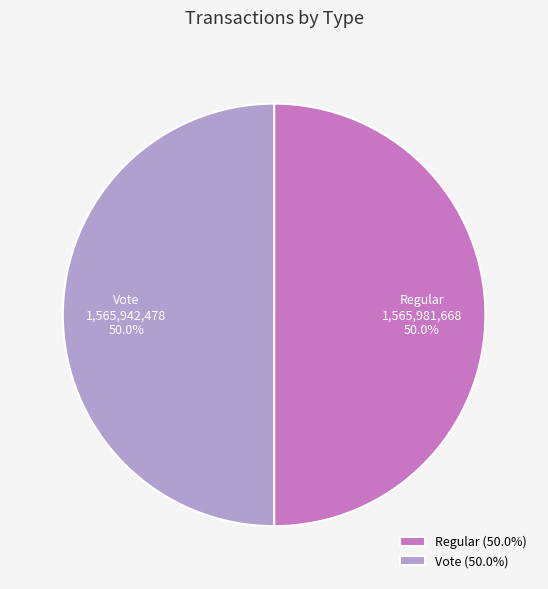

Approximately how many times larger is the value at Regular compared to Vote?

1.0